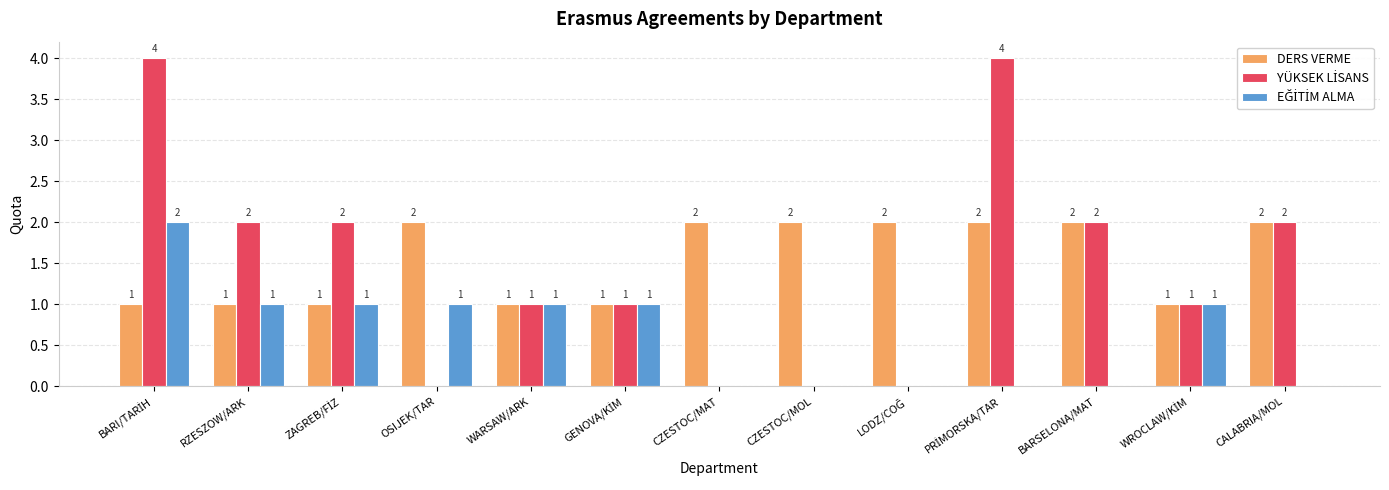

How many DERS VERME values are between 1 and 2?

13